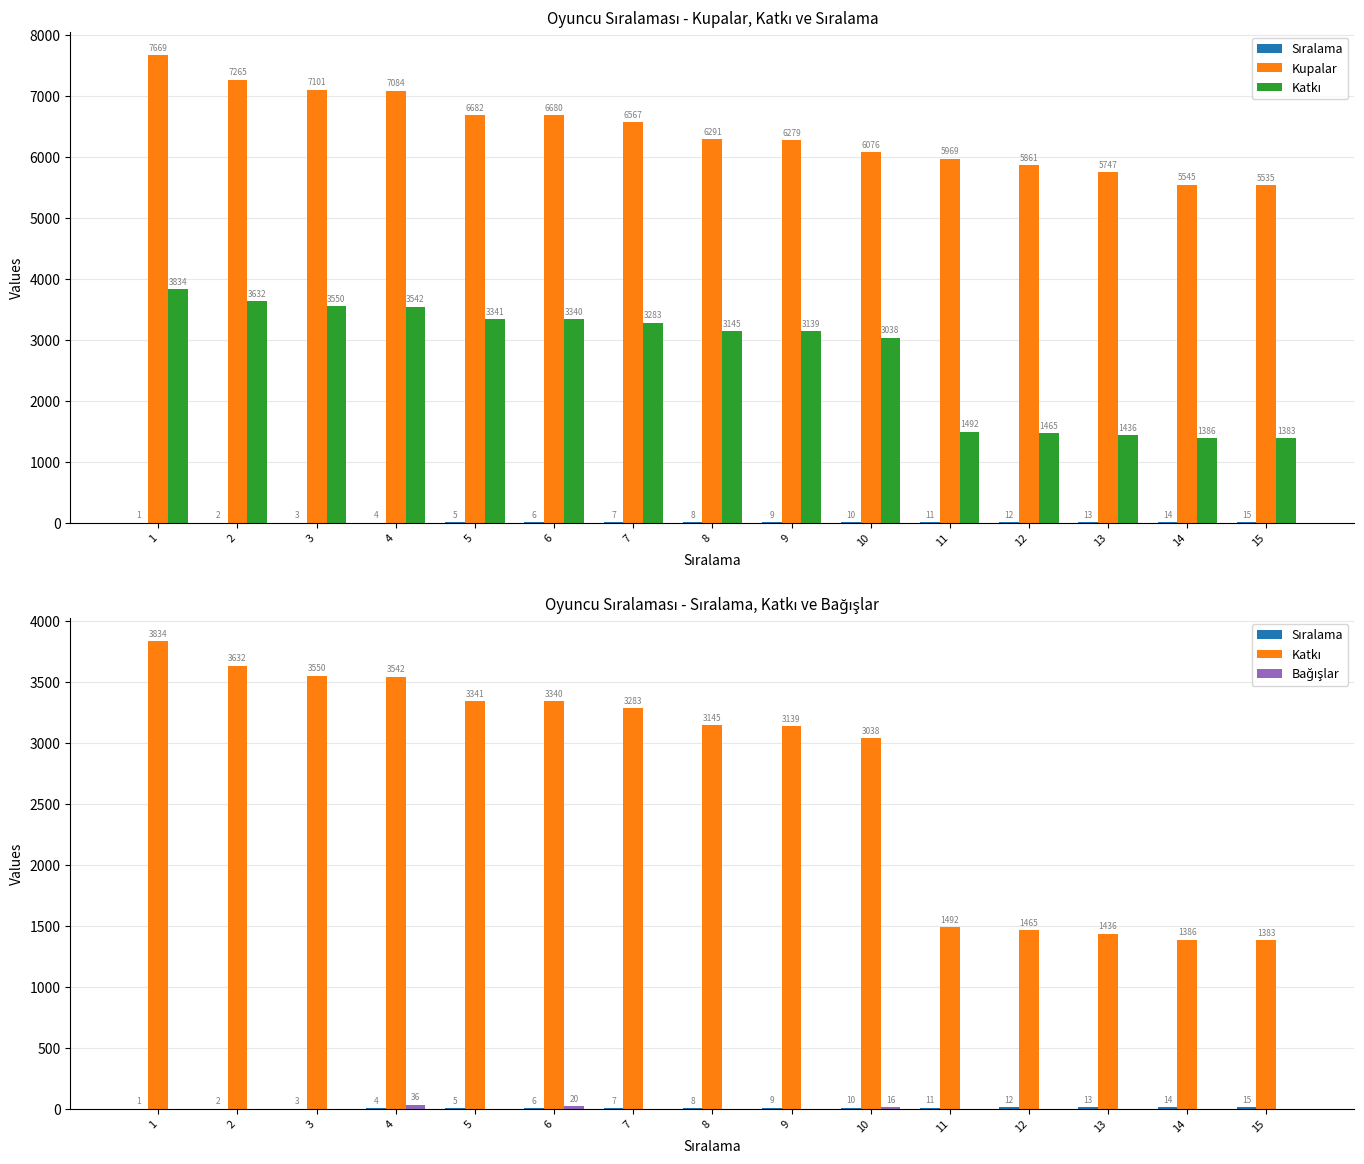

Rank the series by their maximum value, from lowest to highest.

Sıralama, Bağışlar, Katkı, Kupalar